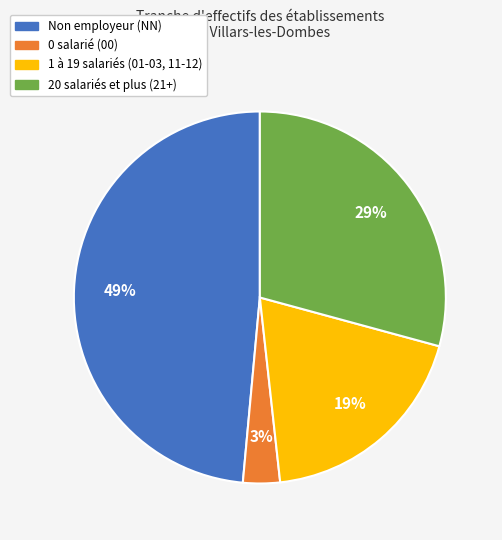

To the nearest percent, what is the average slice percentage?

25%